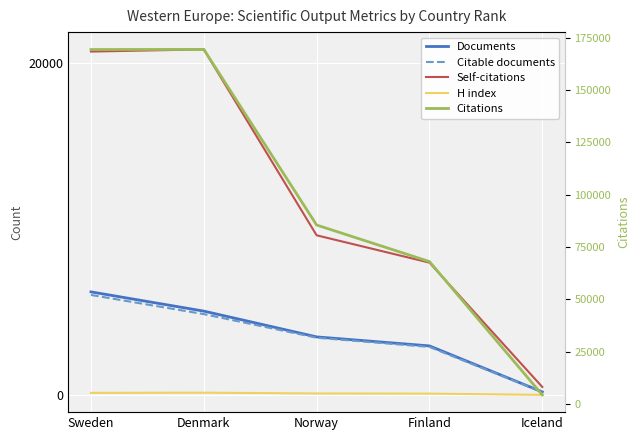

Which series has the largest total across all categories?

Citations